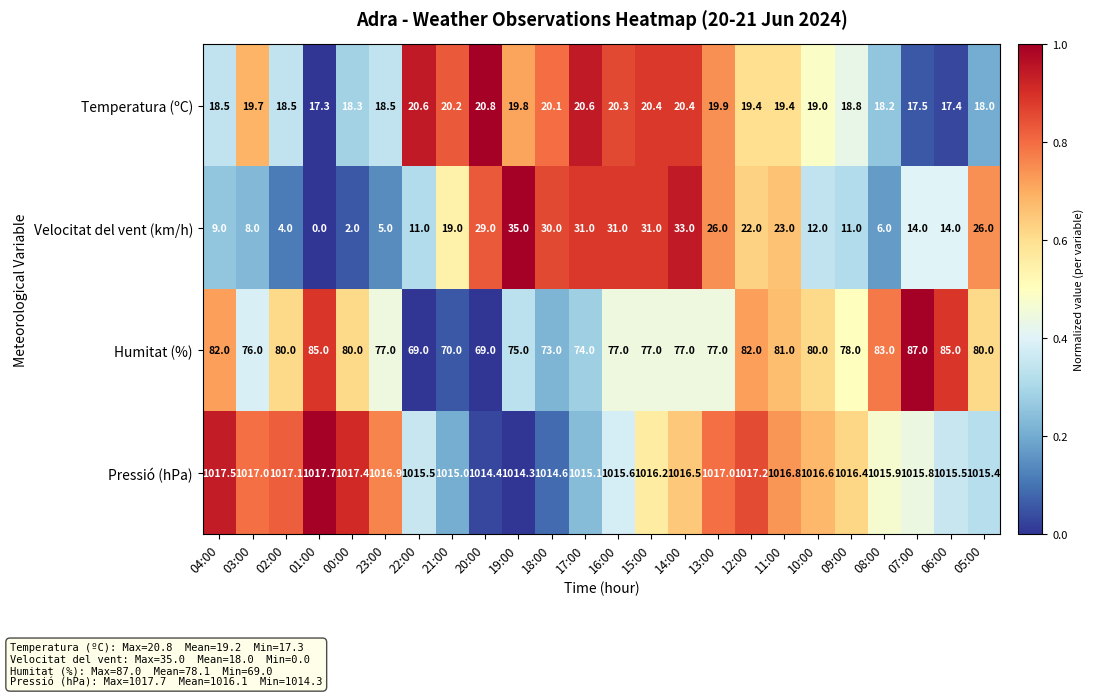

Which series has the widest spread of values?

Velocitat del vent (km/h)